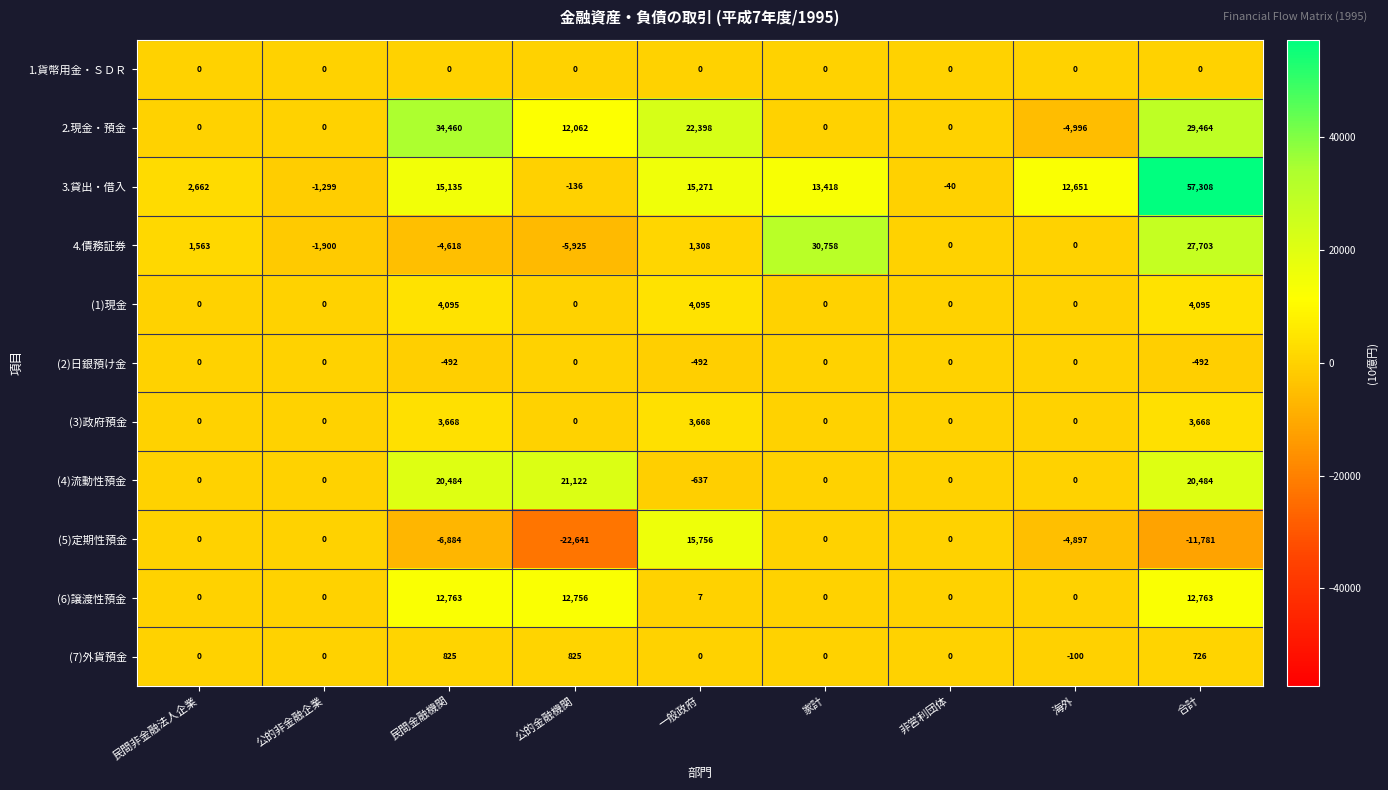

What is the average value of the (4)流動性預金 series?

6828